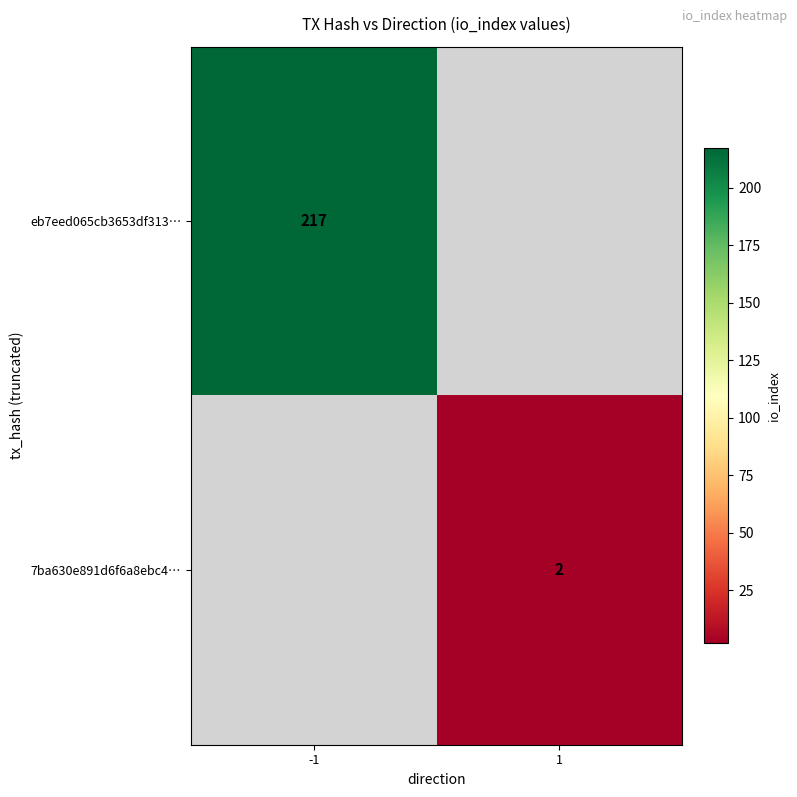

True or false: 7ba630e891d6f6a8ebc4… has a value of 2 at 1.

True